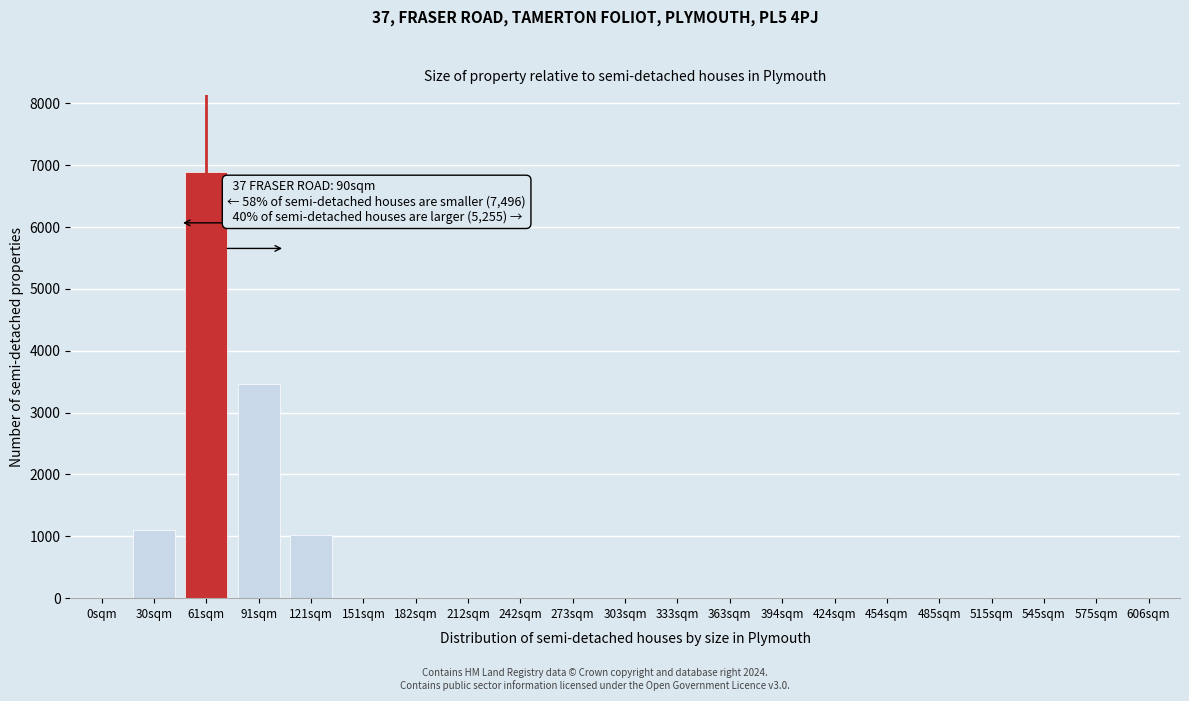

Reading left to right, transcribe all the data shown in this chart.

0sqm=0	30sqm=1096	61sqm=6897	91sqm=3456	121sqm=1023	151sqm=0	182sqm=0	212sqm=0	242sqm=0	273sqm=0	303sqm=0	333sqm=0	363sqm=0	394sqm=0	424sqm=0	454sqm=0	485sqm=0	515sqm=0	545sqm=0	575sqm=0	606sqm=0